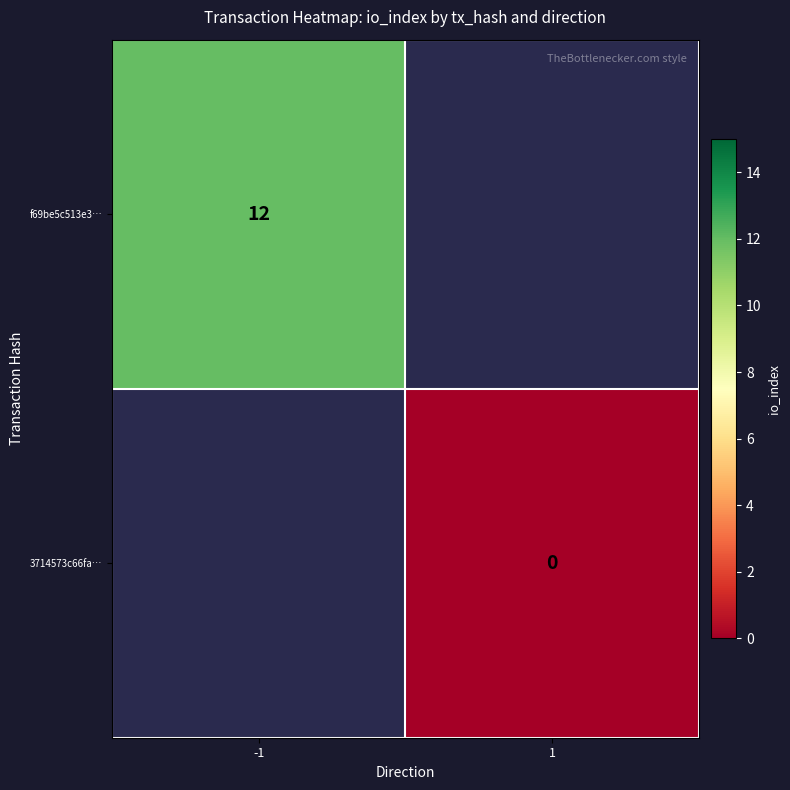

At which label does f69be5c513e3… reach its minimum?

-1